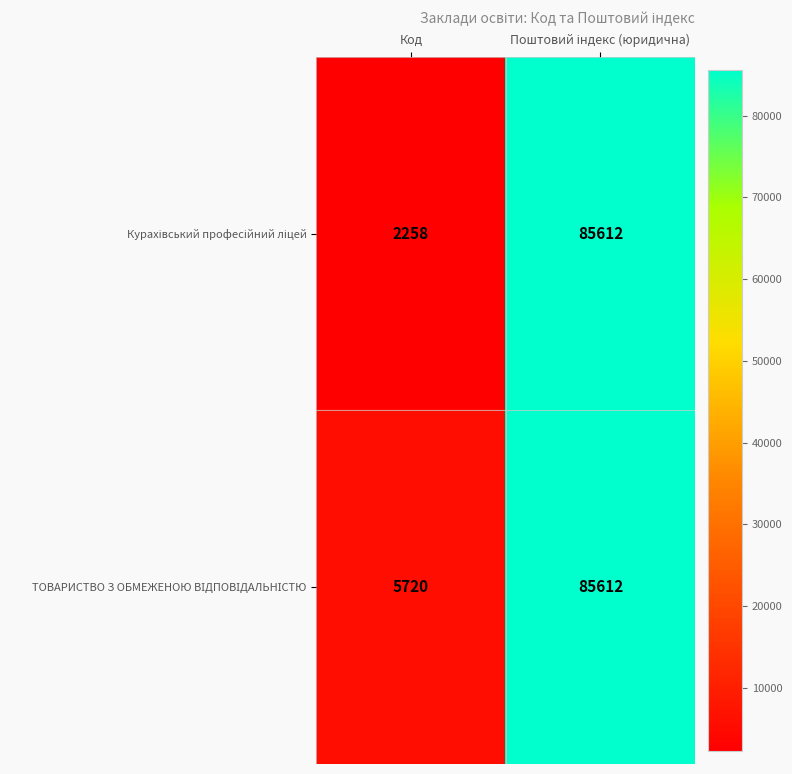

Which label corresponds to the smallest value in the chart?

Код